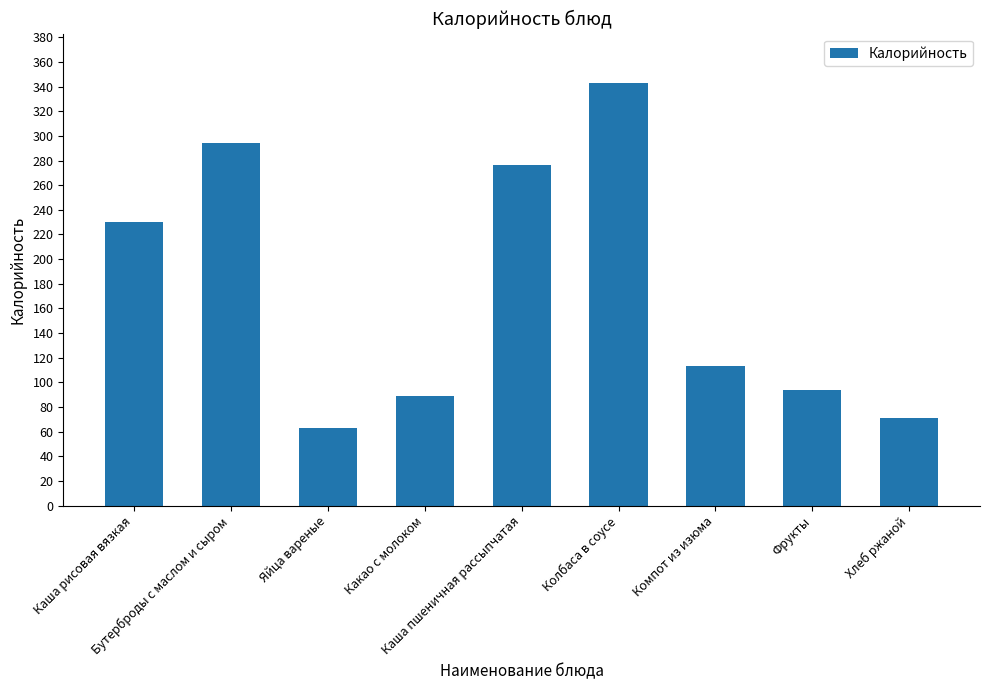

What is the change in value from Какао с молоком to Каша пшеничная рассыпчатая?

+187